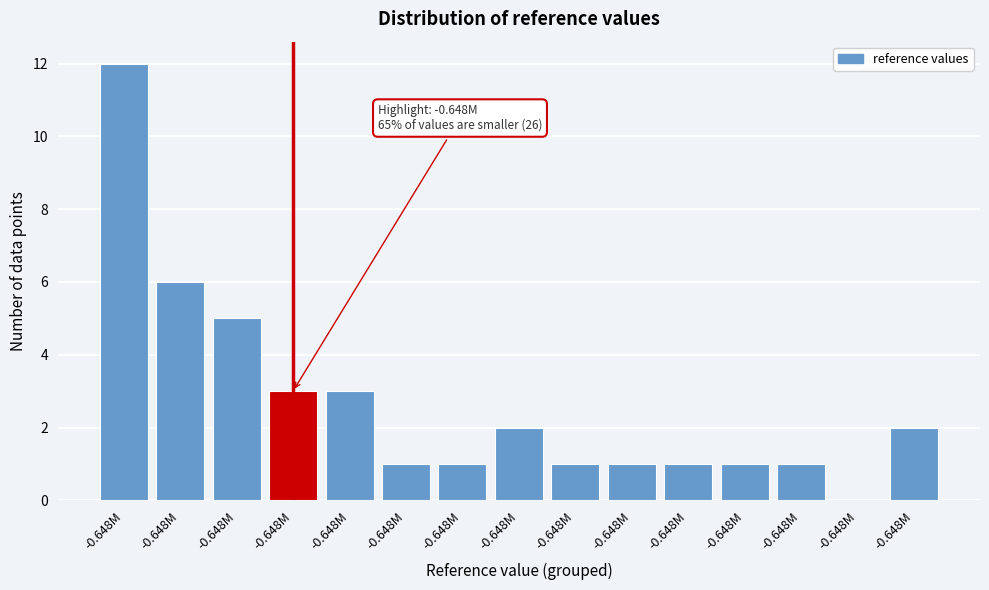

How many series are shown in this chart?

1